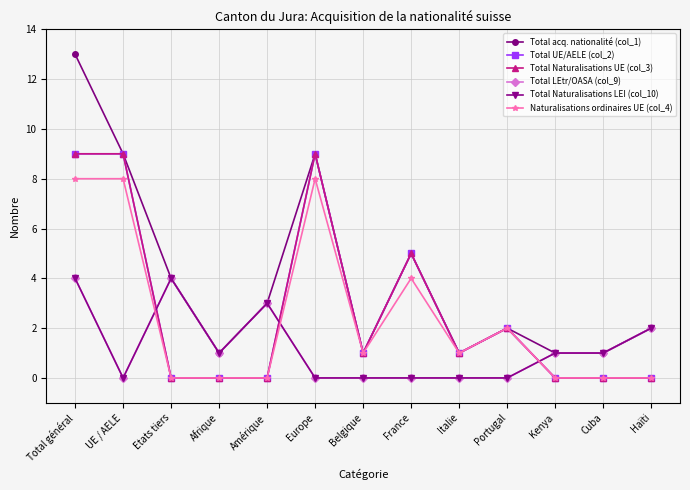

Where is the first local maximum for Naturalisations ordinaires UE (col_4)?

Europe